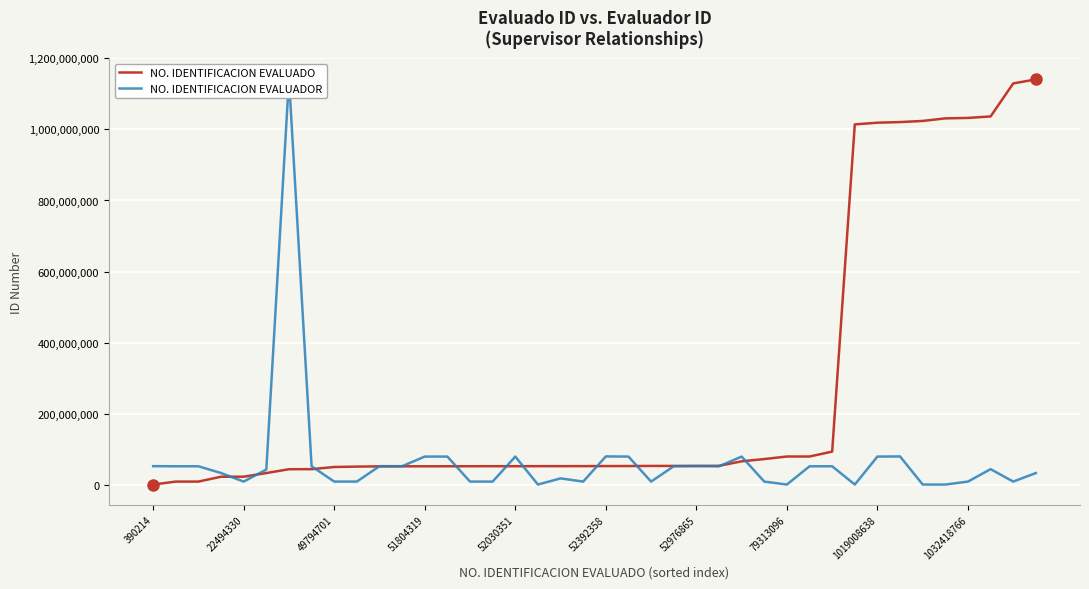

At how many categories does at least one series exceed 455173008?

10